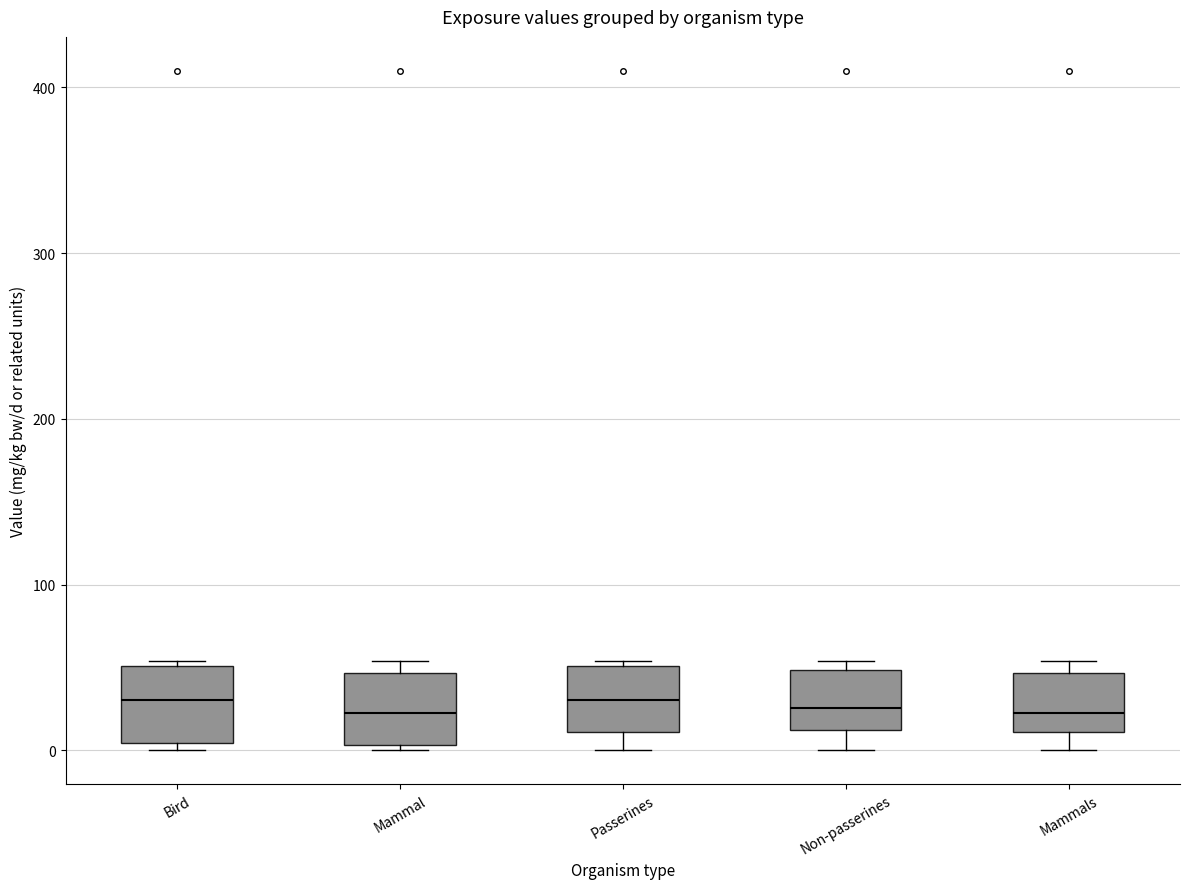

Reading left to right, transcribe this box plot: for each box, give where its median line is, the range the box spans, and where its two whiskers end, as read against the y-axis. The values are not printed on the chart, so give them approximately, as read against the axis.

Bird: median 30, box 0 to 50, whiskers 0 (just below the box's lower edge) to 50 (just above the box's upper edge)
Mammal: median 20, box 0 to 50, whiskers 0 to 50 (just above the box's upper edge)
Passerines: median 30, box 10 to 50, whiskers 0 to 50 (just above the box's upper edge)
Non-passerines: median 30, box 10 to 50, whiskers 0 to 50 (just above the box's upper edge)
Mammals: median 20, box 10 to 50, whiskers 0 to 50 (just above the box's upper edge)